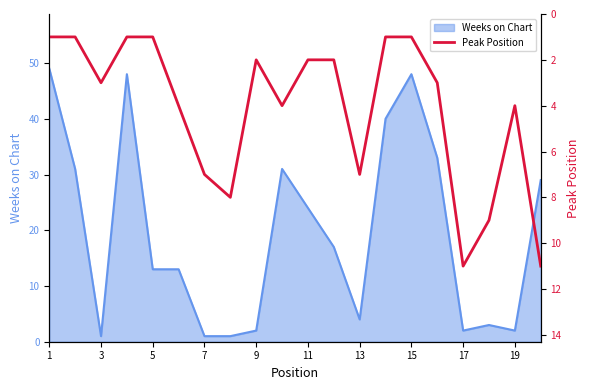

Read the value at 19, to the nearest 5.

5